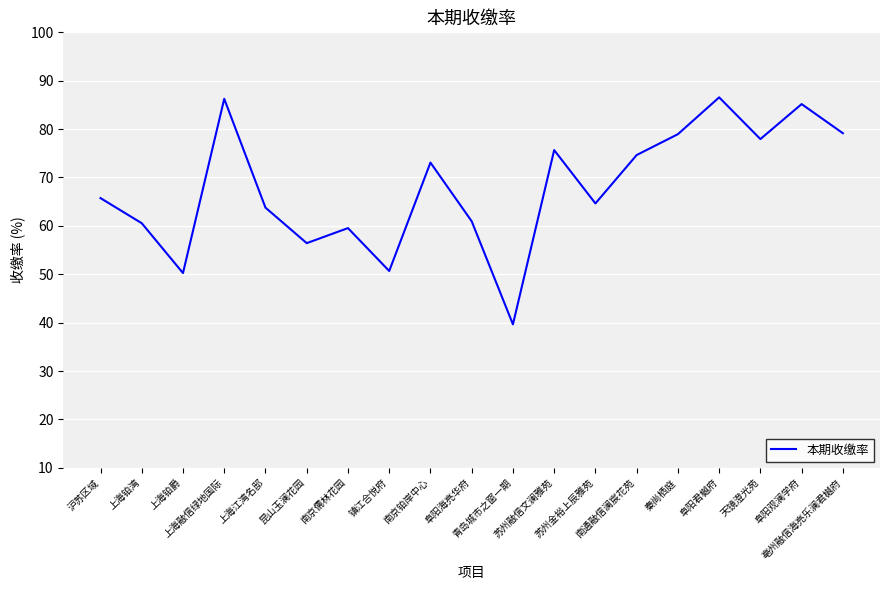

Does the chart display data point markers on the line(s)?

No